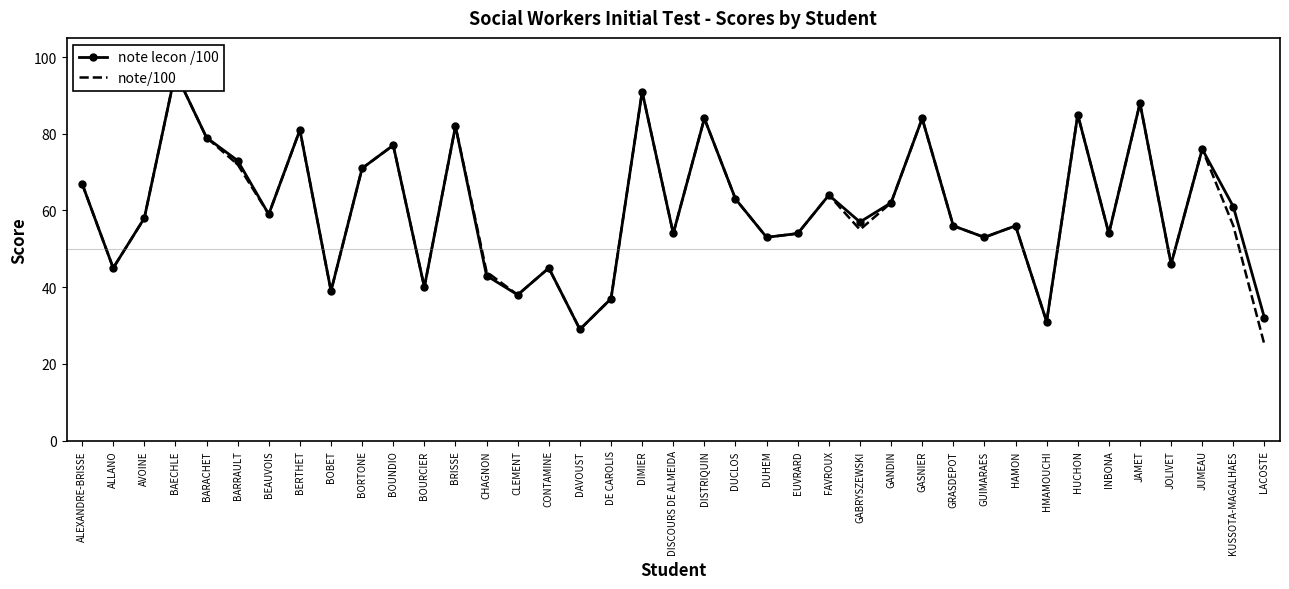

Which series has the widest spread of values?

note/100